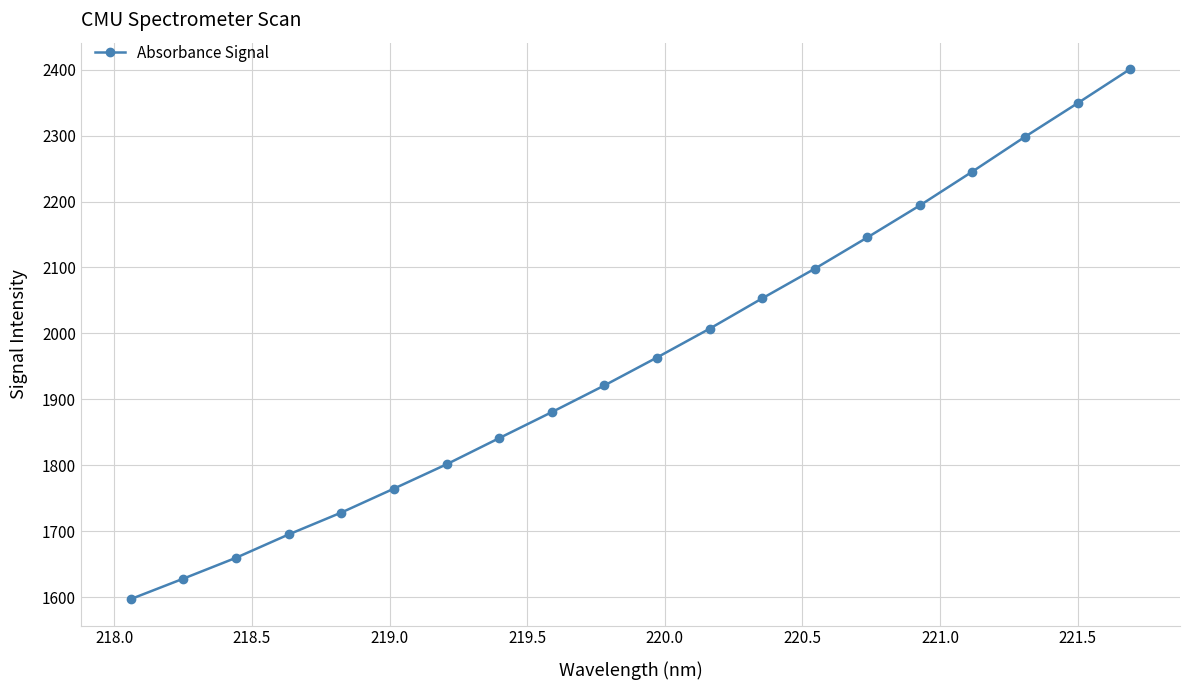

Count the number of values greater than 1963.

10